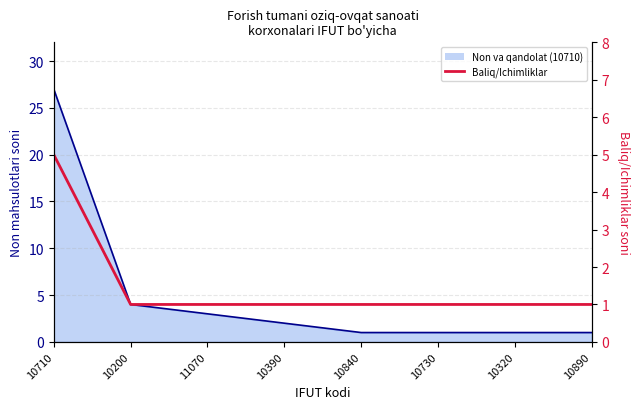

How many categories are shown in the chart?

8